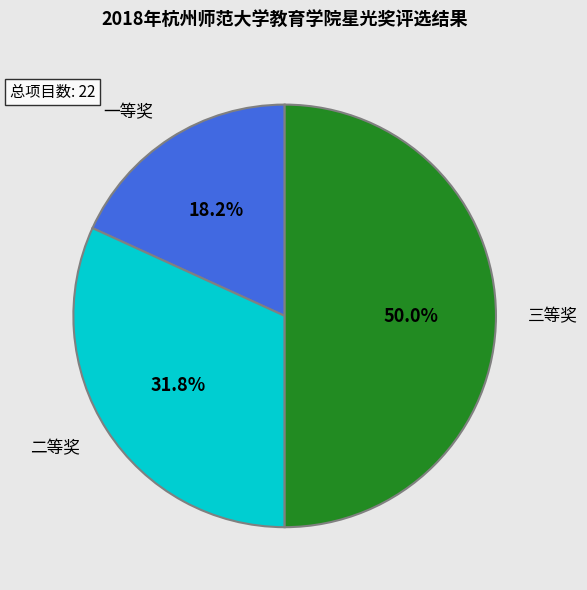

What is the smallest slice in the pie chart?

一等奖